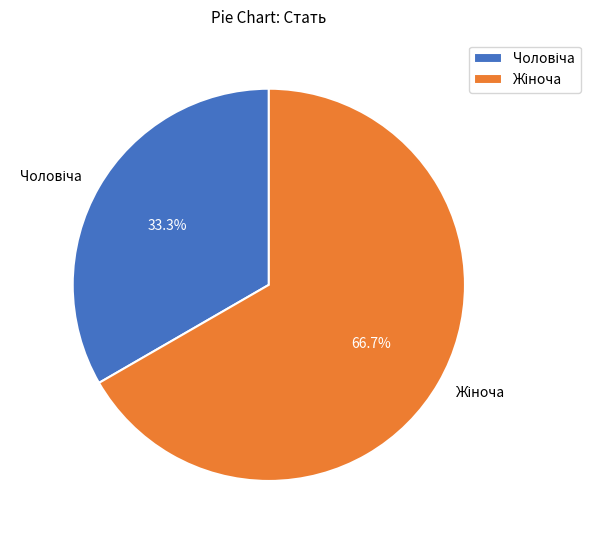

How many slices are in this pie chart?

2